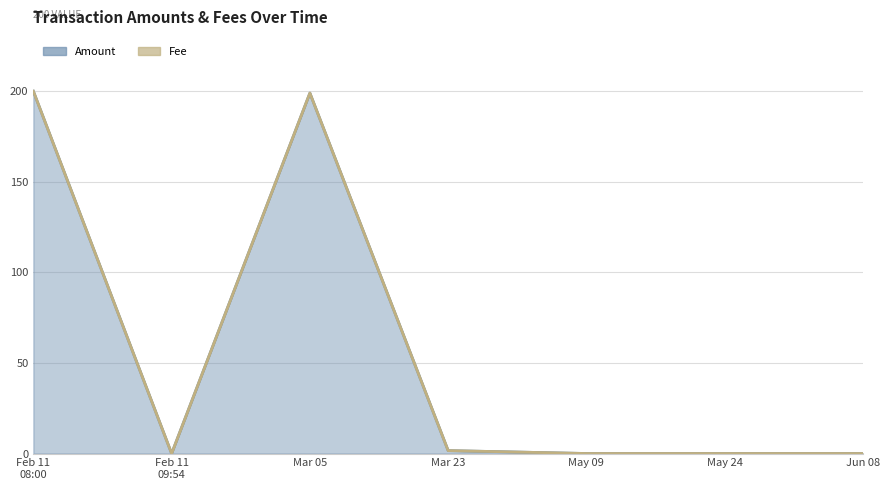

Reading left to right, extract all data points from this chart.

200.0	0.0	199.0	1.6	0.0	0.0	0.0